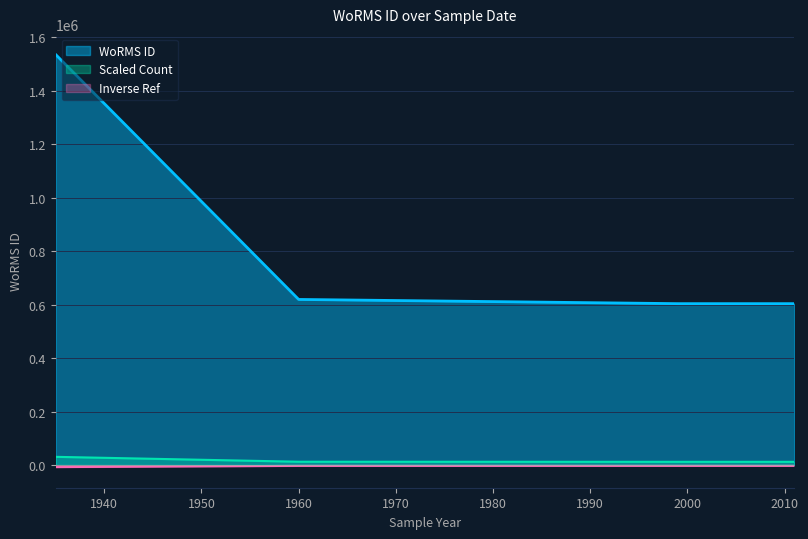

Which series has the largest total across all categories?

WoRMS ID